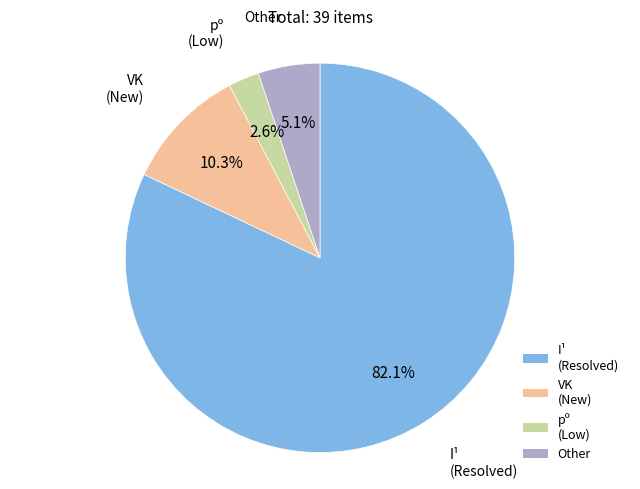

To the nearest percent, what is the difference between the largest and smallest slice percentages?

79%